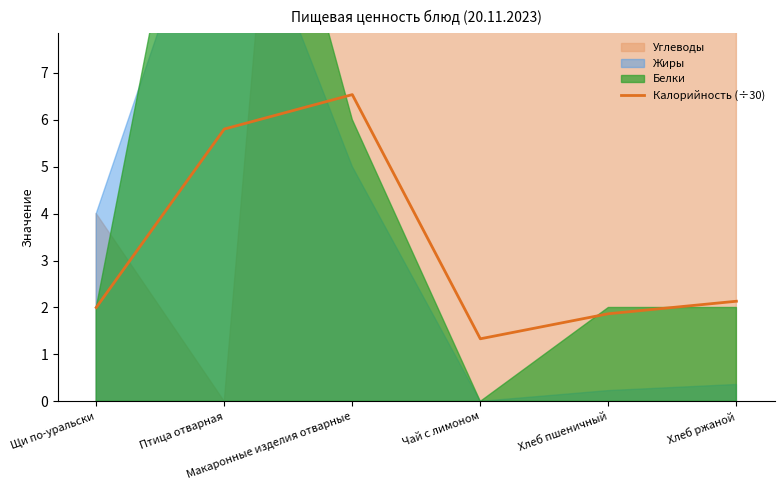

Rank the categories by value from lowest to highest.

Чай с лимоном, Хлеб пшеничный, Щи по-уральски, Хлеб ржаной, Птица отварная, Макаронные изделия отварные